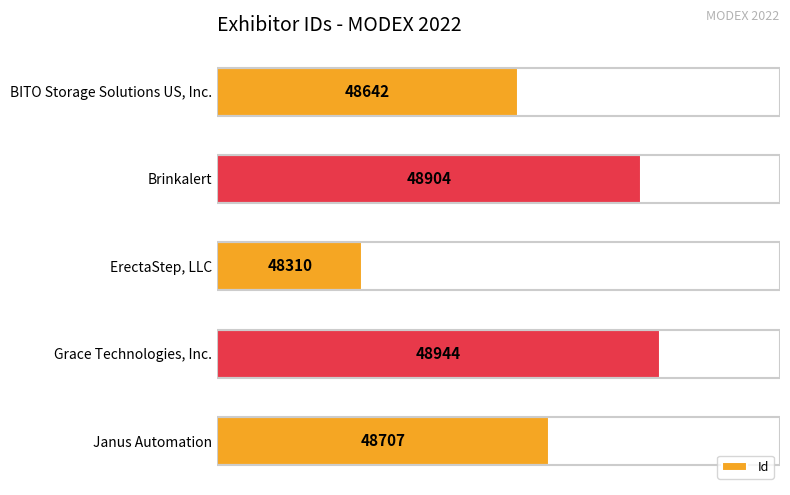

Approximately how many times larger is the value at BITO Storage Solutions US, Inc. compared to Brinkalert?

1.0